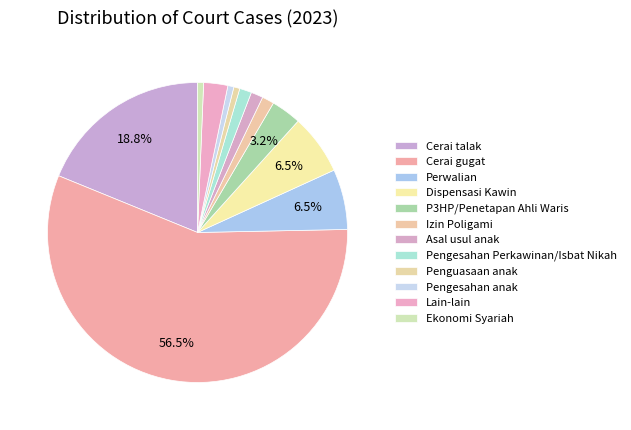

Which slice represents more than half of the pie?

Cerai gugat